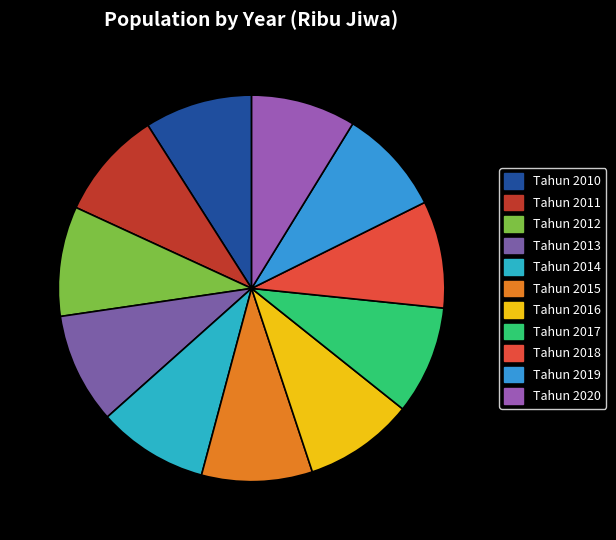

To the nearest percent, what is the combined percentage of Tahun 2017 and Tahun 2020?

18%